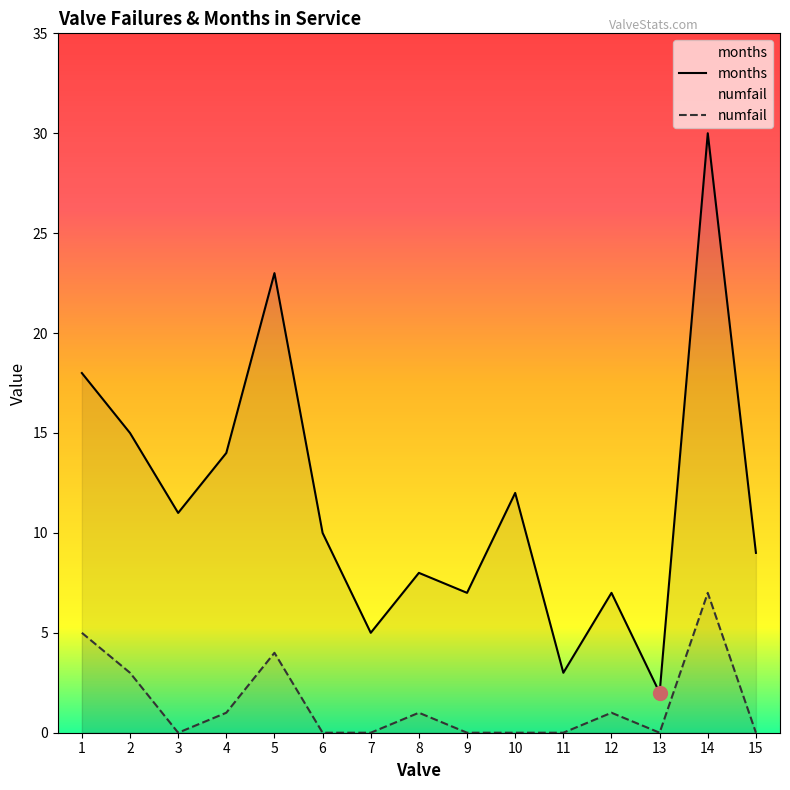

The value of months at 14 is 9. True or false?

False